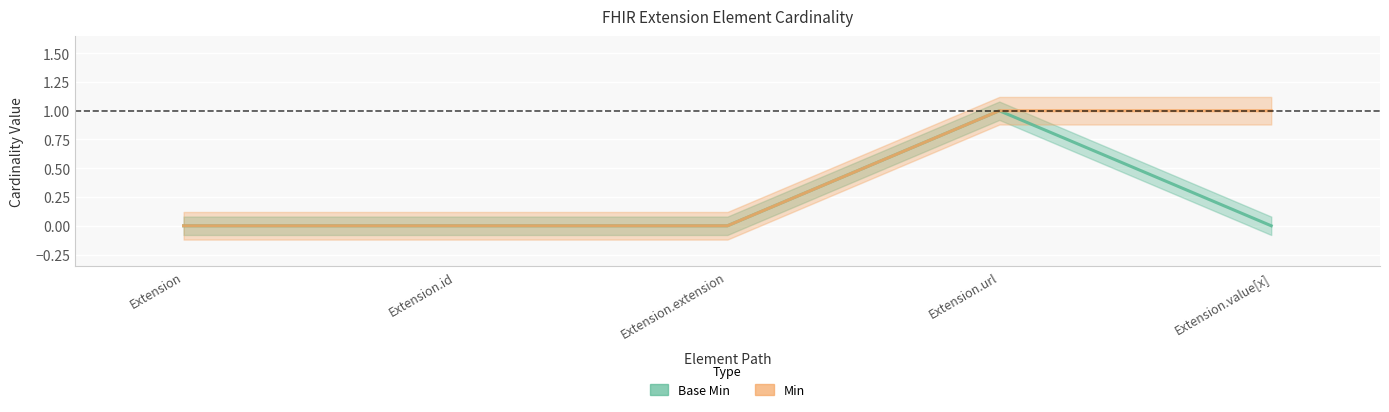

True or false: Min and Base Min cross at least once.

False